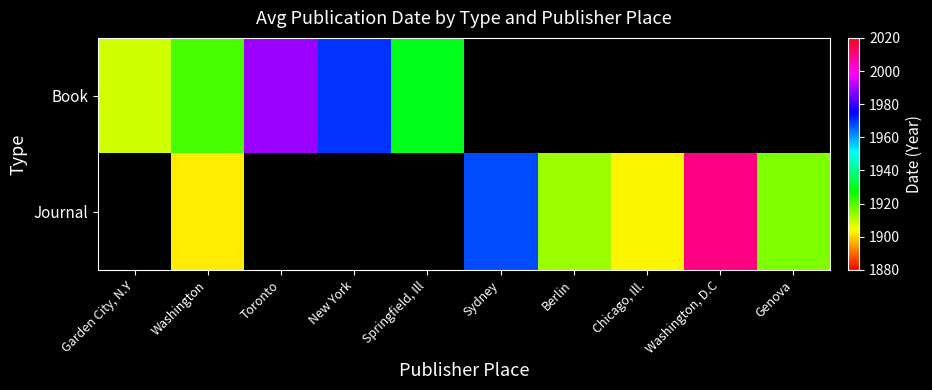

Is it true that Journal equals 1913.0 at Berlin?

True